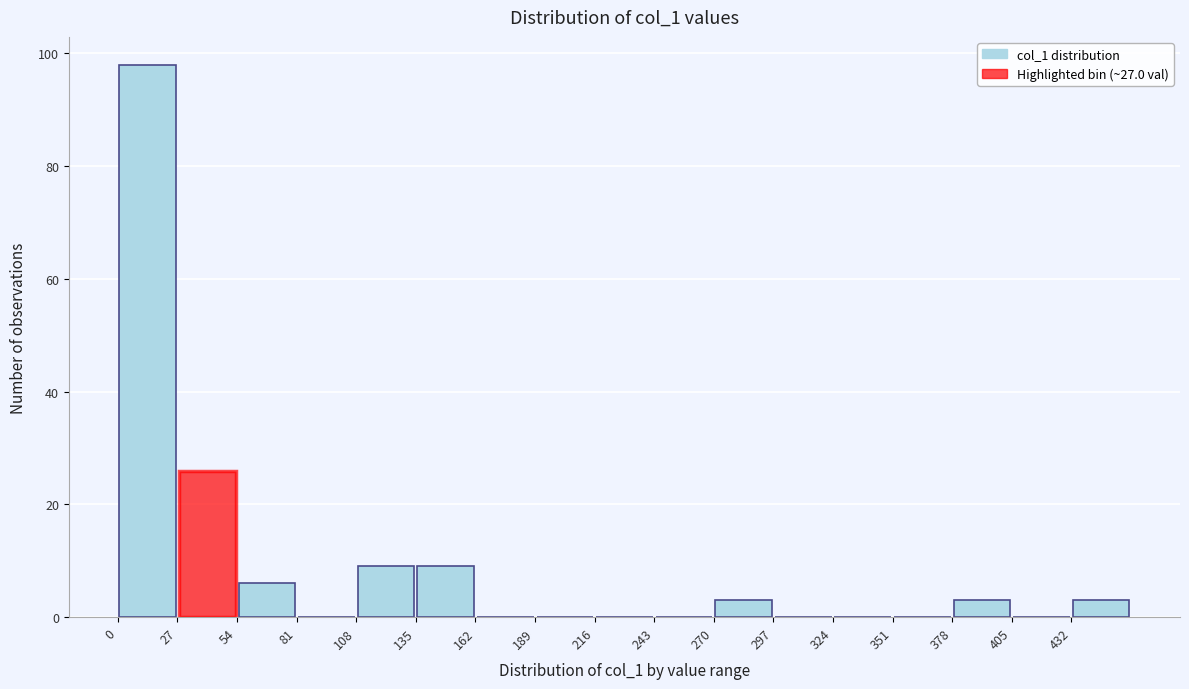

Over which range of the x-axis is the bar tallest?

0 to 27